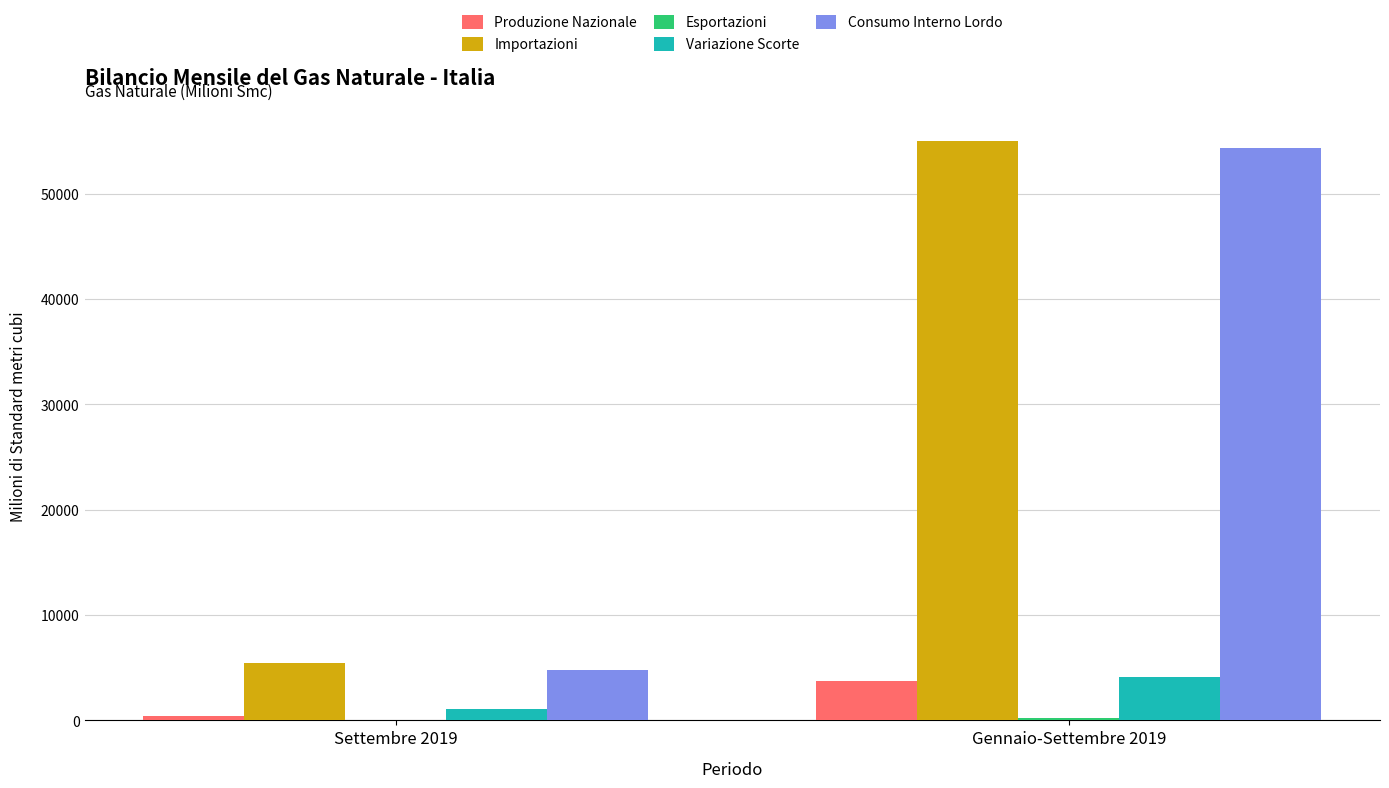

Between Settembre 2019 and Gennaio-Settembre 2019, which series saw the biggest shift?

Consumo Interno Lordo